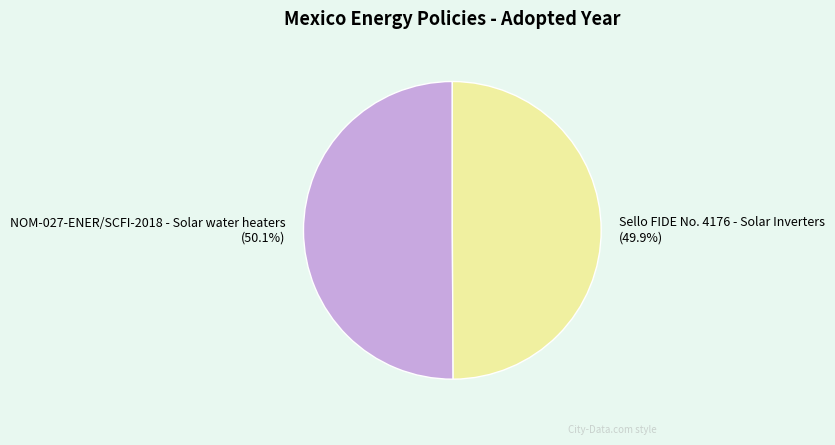

Is there any slice that represents more than half of the pie?

Yes